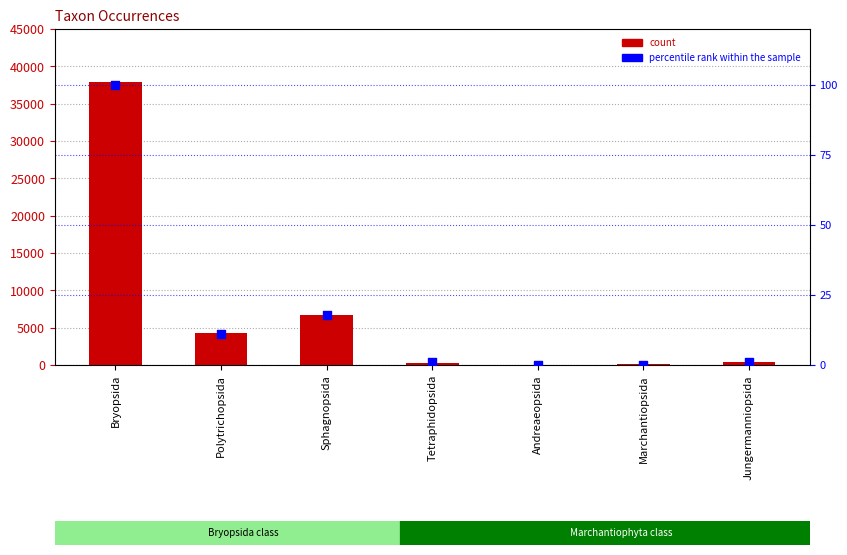

What is the total value across all series at Andreaeopsida?

52